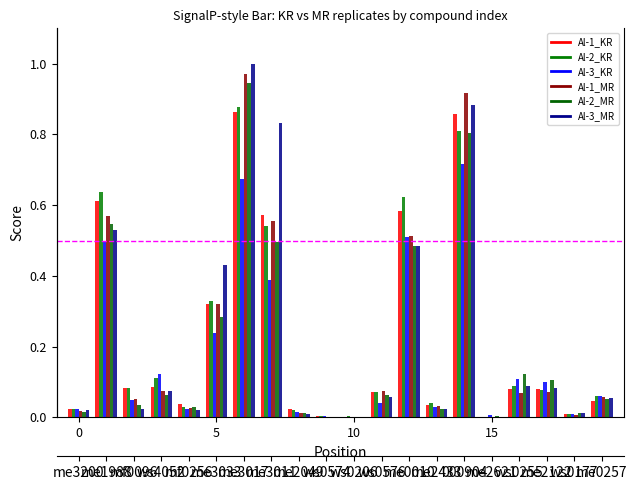

What is the greatest value displayed?

1.0